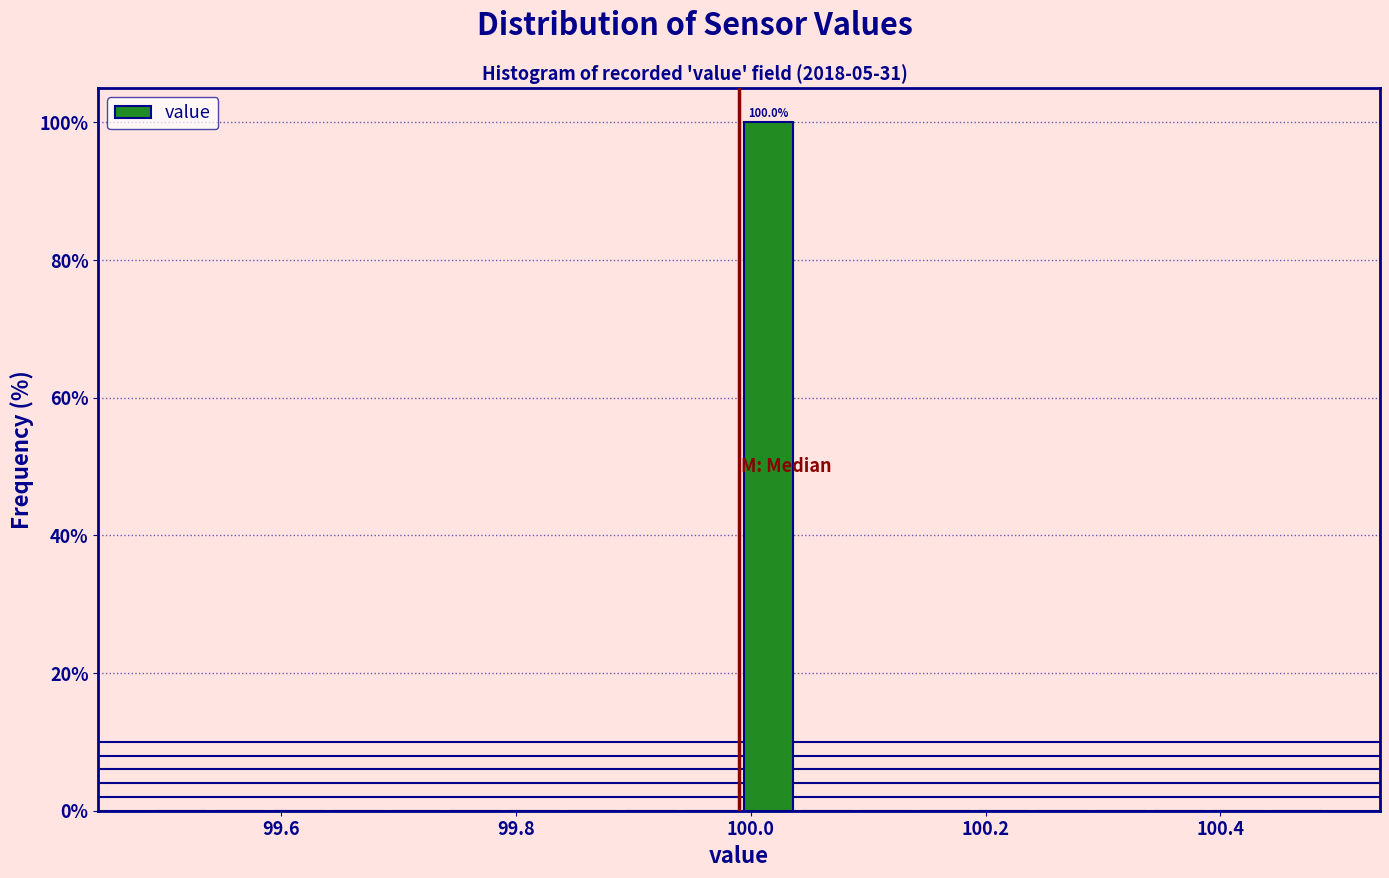

Around what value on the x-axis is the tallest bar? Give the approximate position of its centre, as read against the axis.

100.02